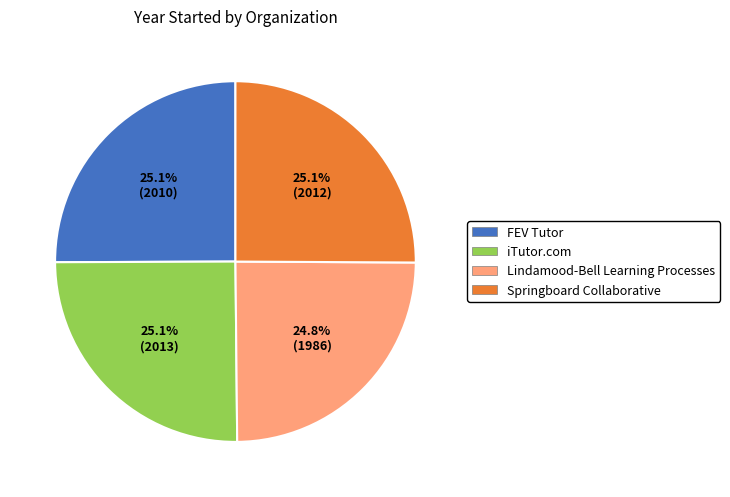

What is the total percentage of Lindamood-Bell Learning Processes and iTutor.com?

49.9%